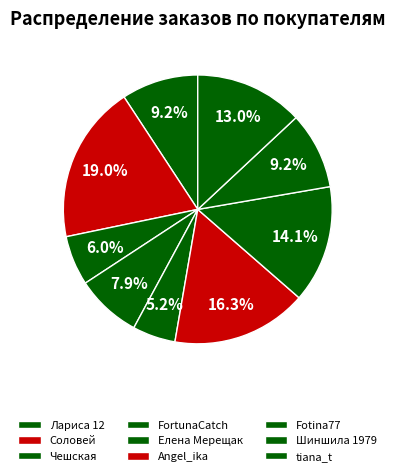

Count the number of slices in the pie.

9